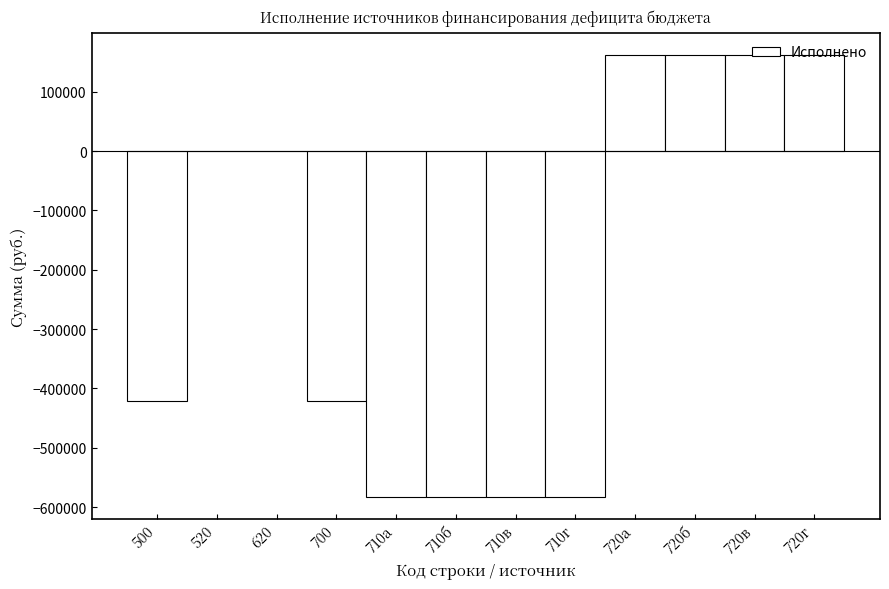

Between 710а and 720в, which is larger?

720в